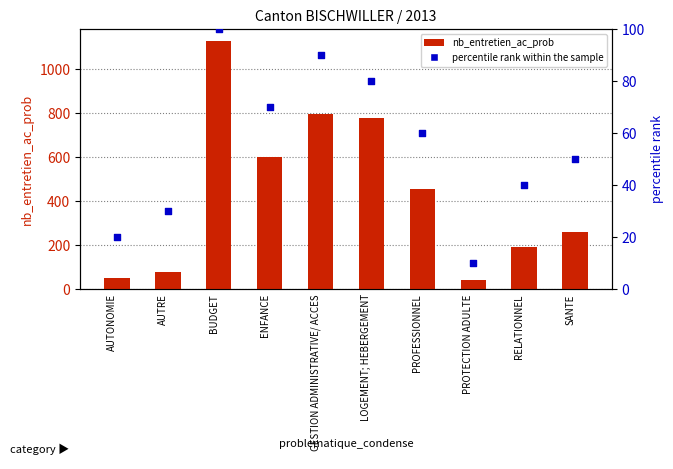

What are all the series names shown in the legend?

nb_entretien_ac_prob, percentile rank within the sample